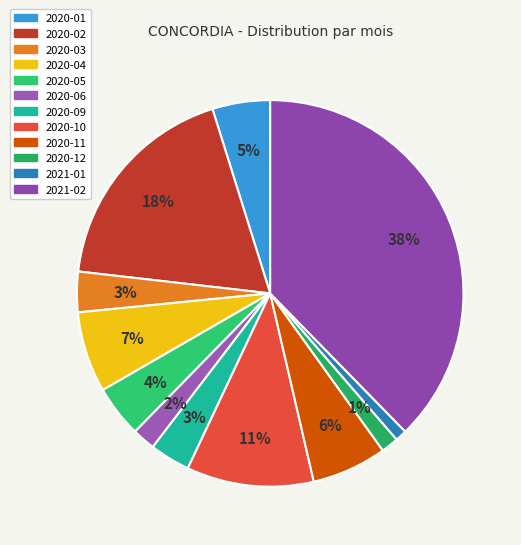

What percentage is NOT represented by 2021-02?

62.3%